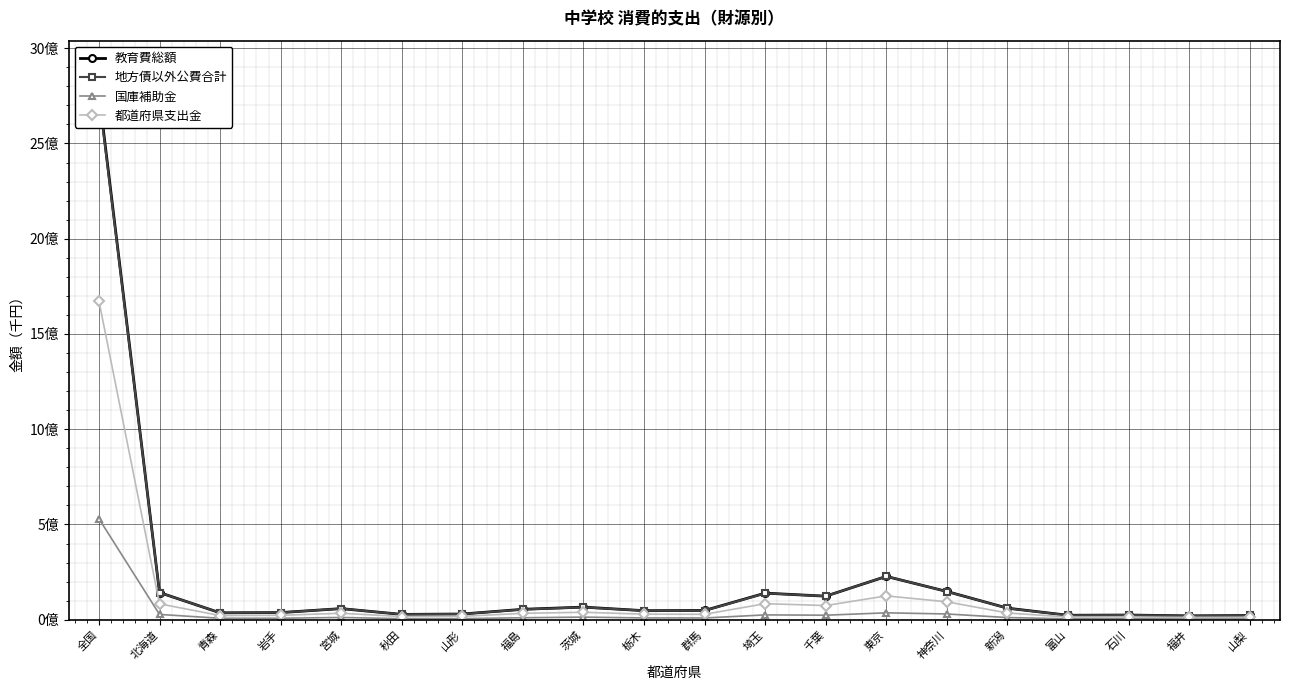

What is the difference between the highest and lowest values at 栃木?

38122390